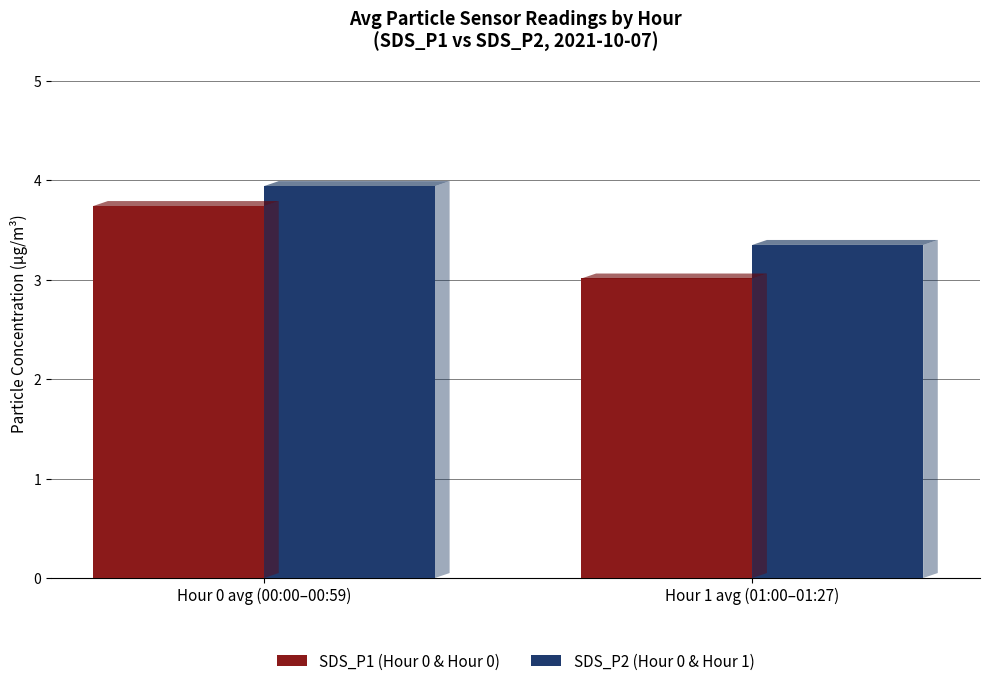

Rank the series at Hour 0 avg (00:00–00:59) from lowest to highest value.

SDS_P1 (Hour 0 & Hour 0), SDS_P2 (Hour 0 & Hour 1)